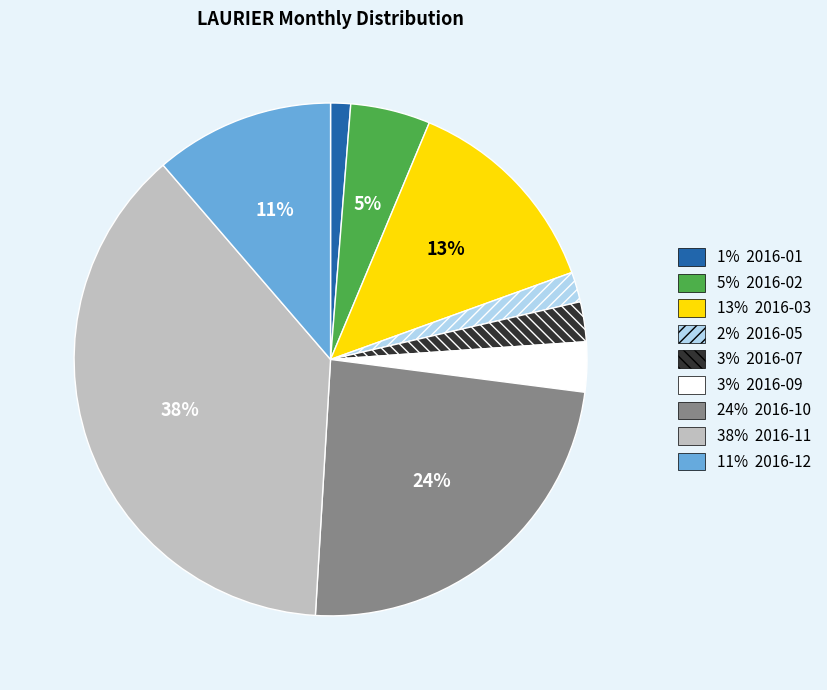

Does any single category account for the majority?

No